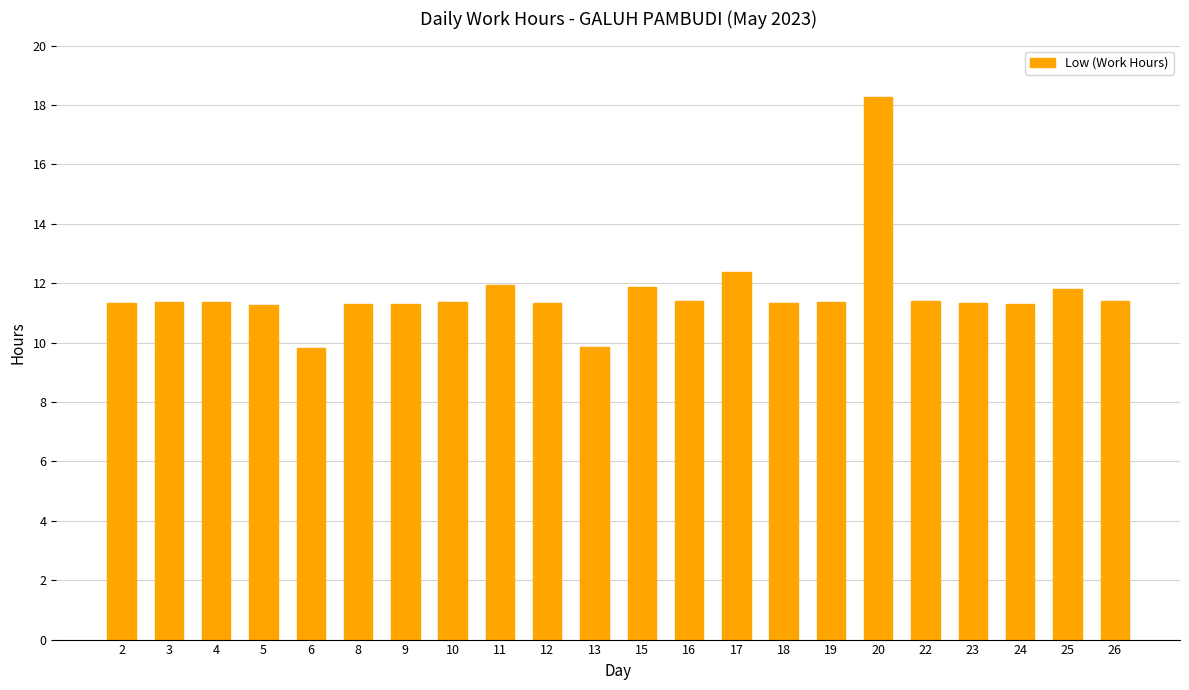

Are the bars grouped side by side (vs. stacked)?

No